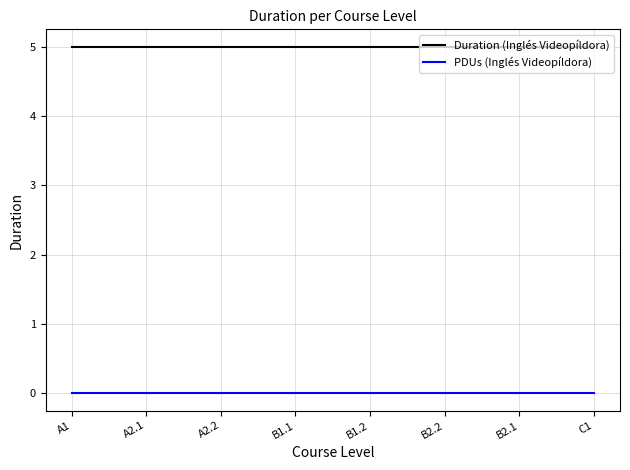

What is the total value across all series at A2.1?

5